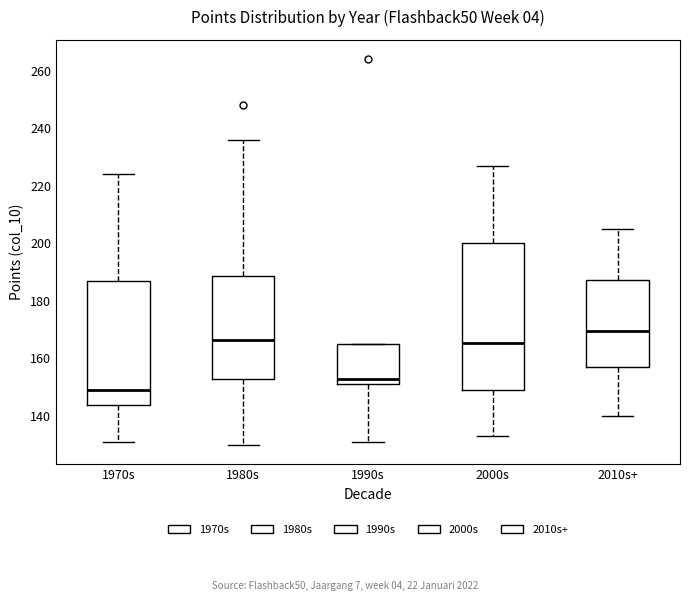

Where is the lower edge of the box for 2010s+ on the y-axis? The values are not printed on the chart, so give them approximately, as read against the axis.

158